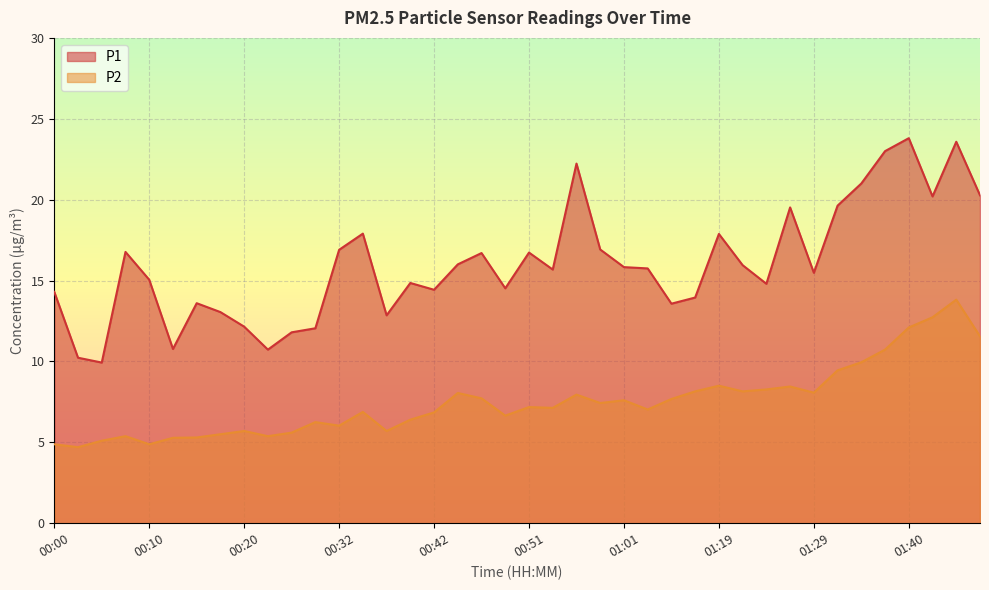

Is it true that P1 equals 25.3 at 00:49?

False